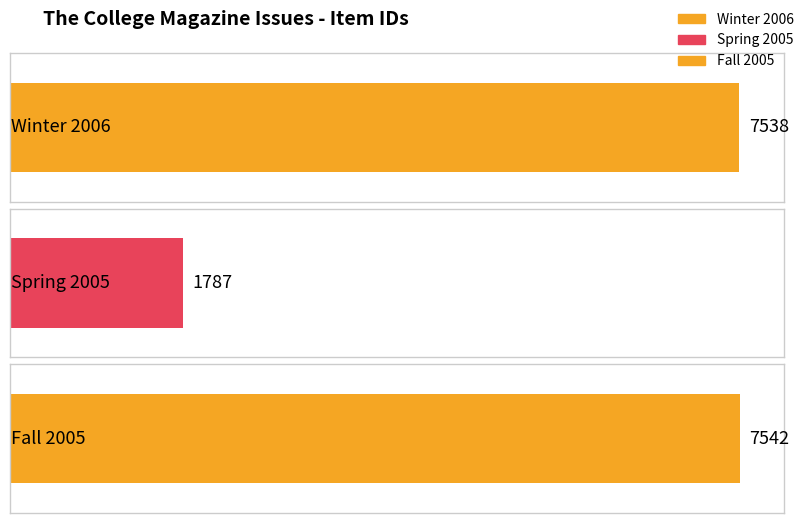

Which label corresponds to the smallest value in the chart?

Spring 2005